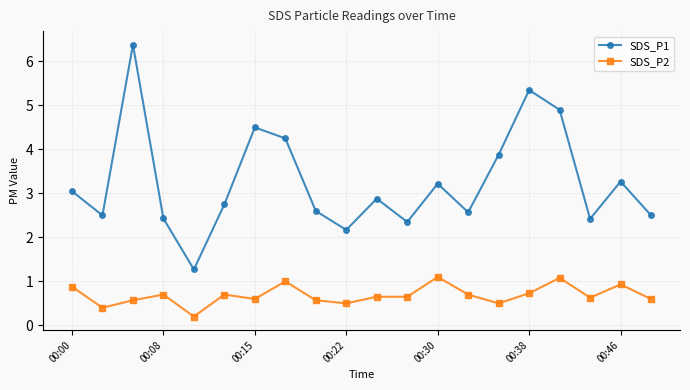

Which series has the widest spread of values?

SDS_P1